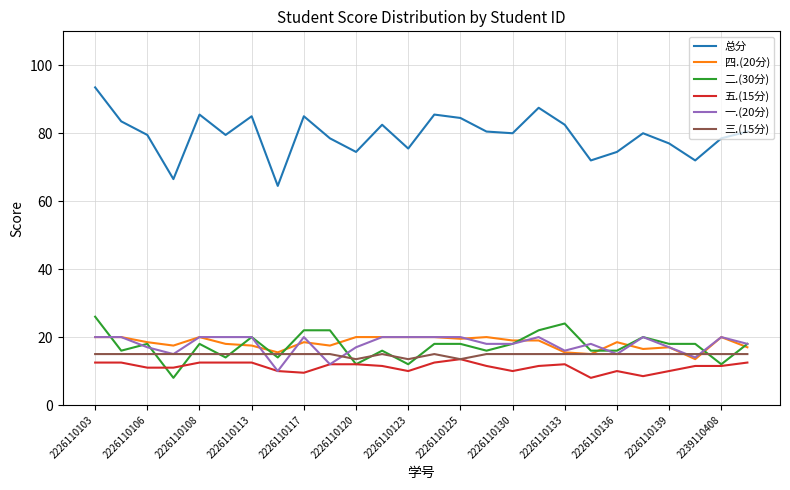

What is the sum of all 二.(30分) values?

452.0